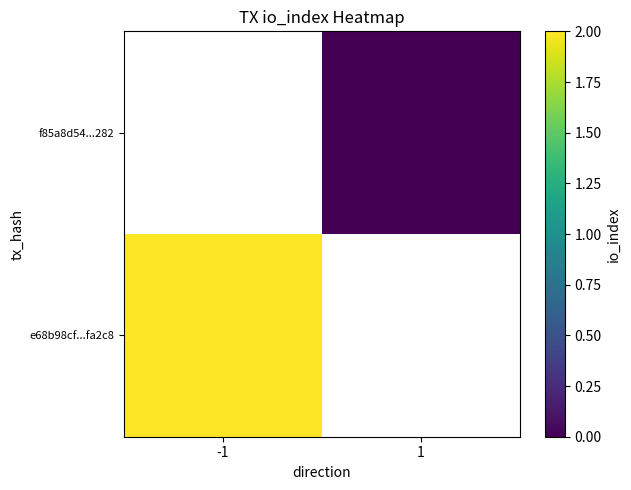

True or false: e68b98cf...fa2c8 has a value of 2.0 at -1.

True